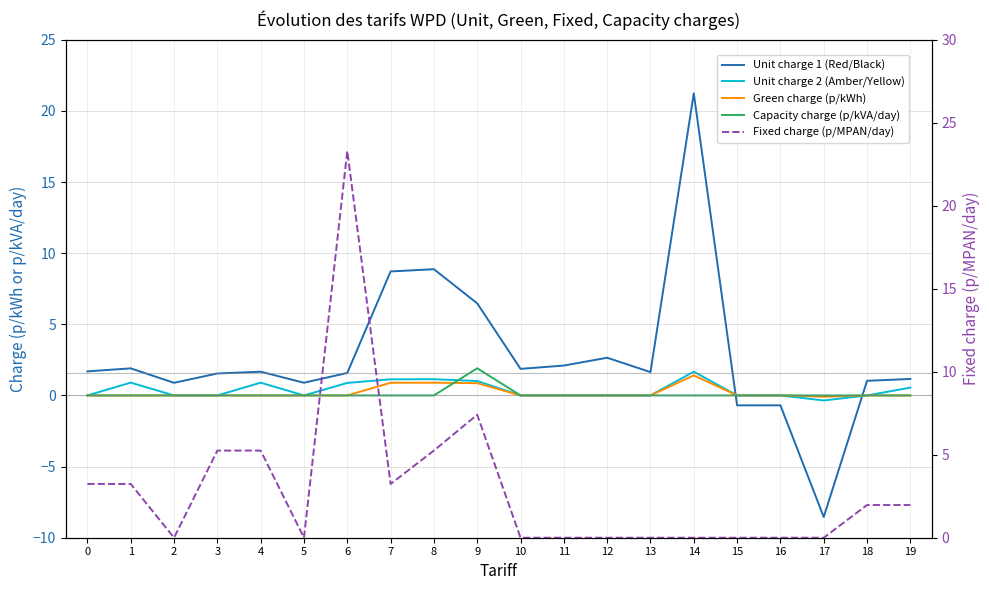

Count the number of data series in this chart.

5